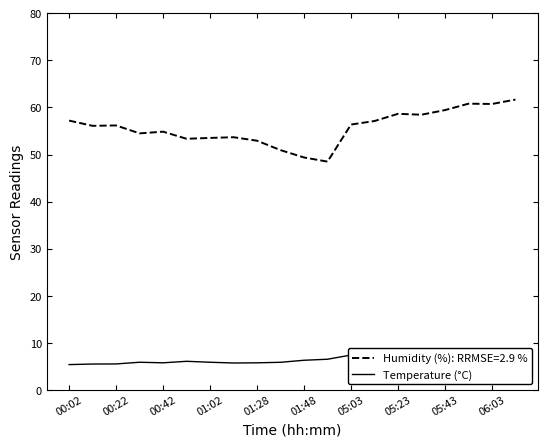

Is it true that Humidity (%): RRMSE=2.9 % equals 56.4 at 05:03?

True